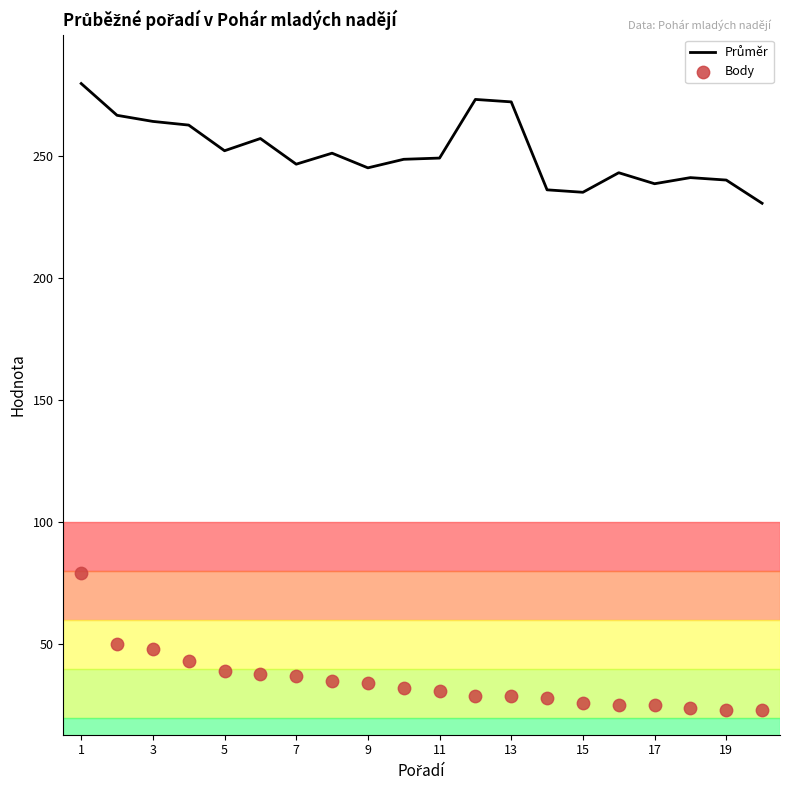

Which series reaches the minimum Y coordinate?

Body